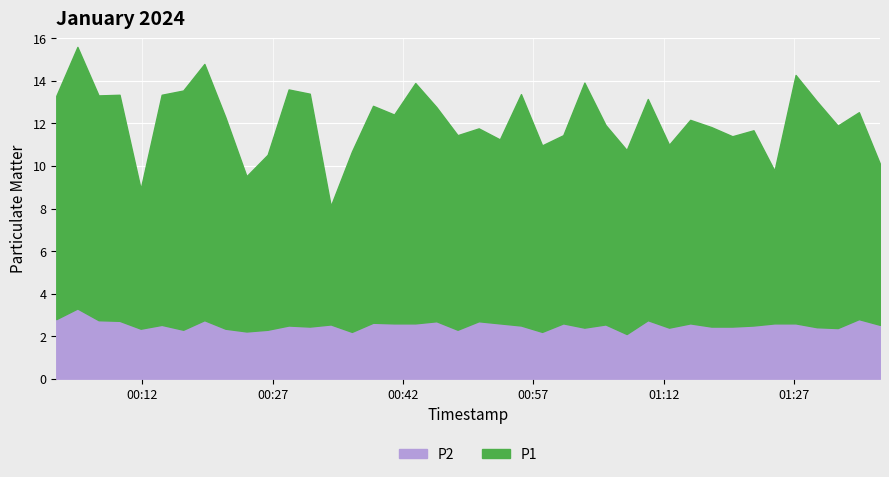

At which category is the sum across all series the highest?

2024-01-25T00:04:31